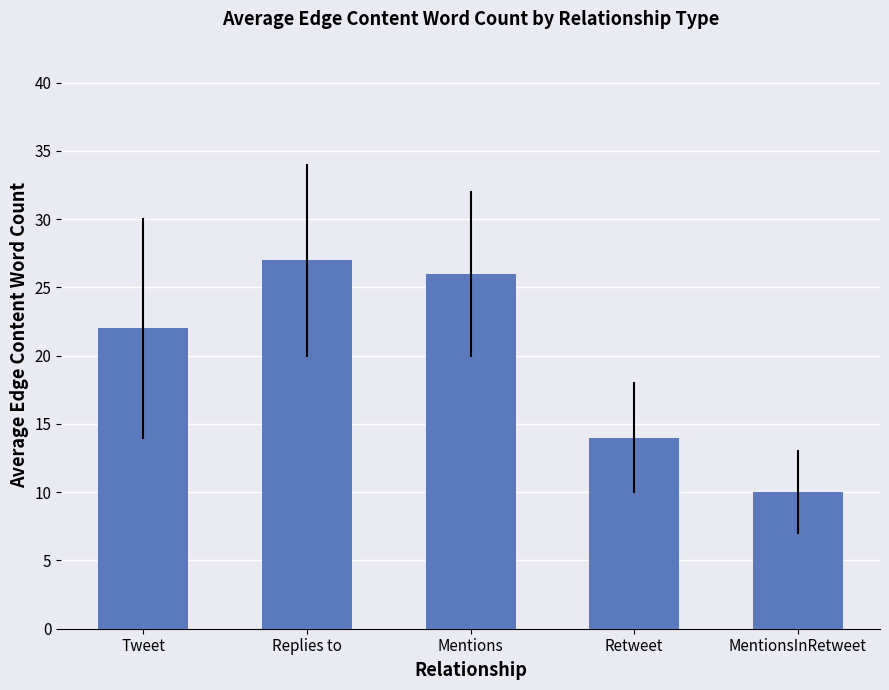

How many data points are less than 22?

2